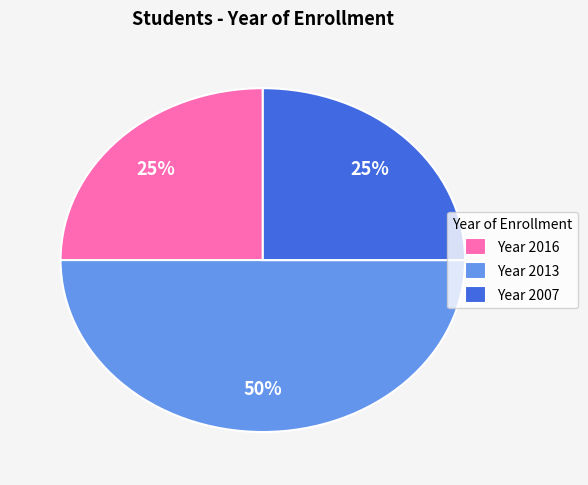

Is it true that Year 2007 is 18% of the pie?

False